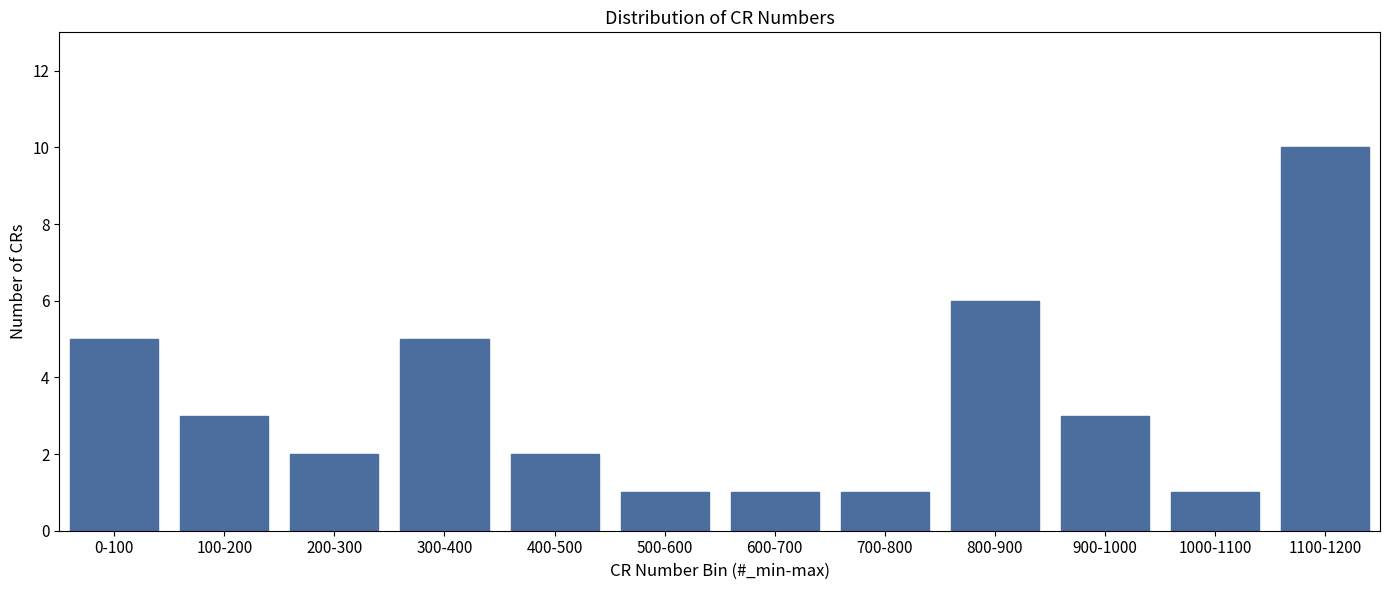

Reading left to right, extract all data points from this chart.

5	3	2	5	2	1	1	1	6	3	1	10